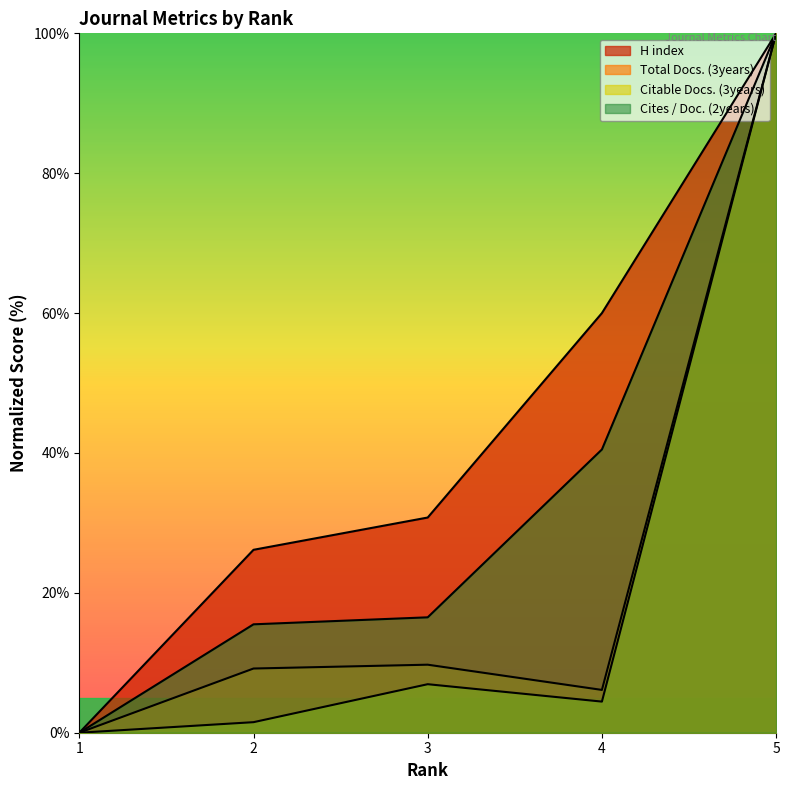

Reading right to left, list all the values displayed in this chart.

H index: 100.0	60.0	30.8	26.2	0.0
Total Docs. (3years): 100.0	6.1	9.7	9.2	0.0
Citable Docs. (3years): 100.0	4.4	6.9	1.5	0.0
Cites / Doc. (2years): 100.0	40.5	16.5	15.5	0.0